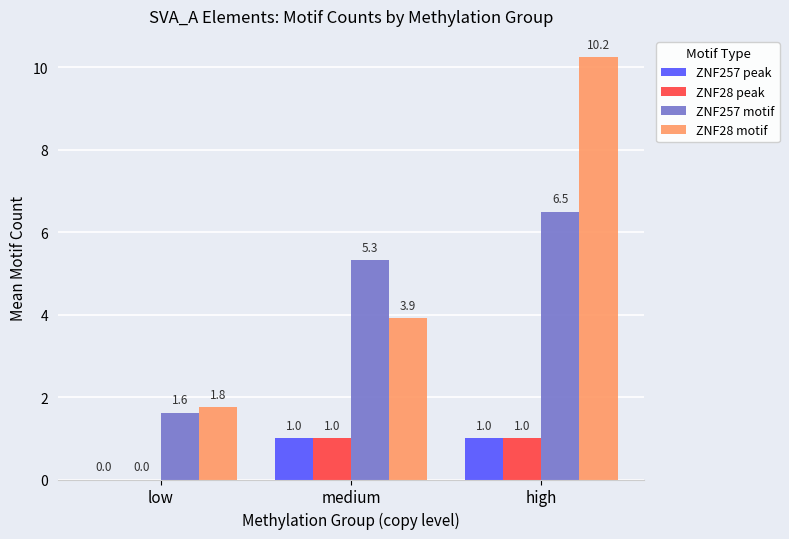

Which series has the widest spread of values?

ZNF28 motif